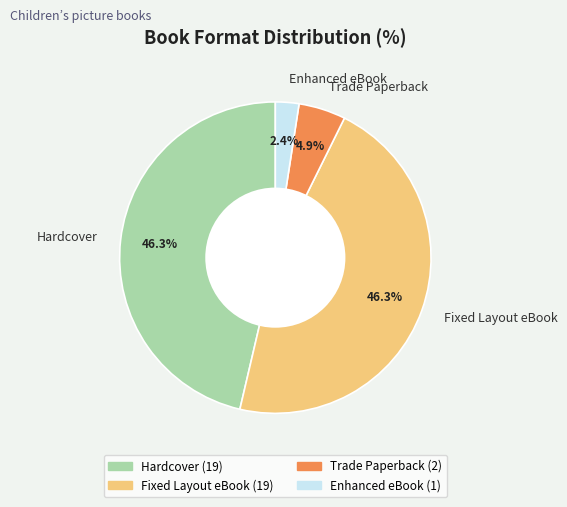

Which category has the smallest portion of the pie?

Enhanced eBook